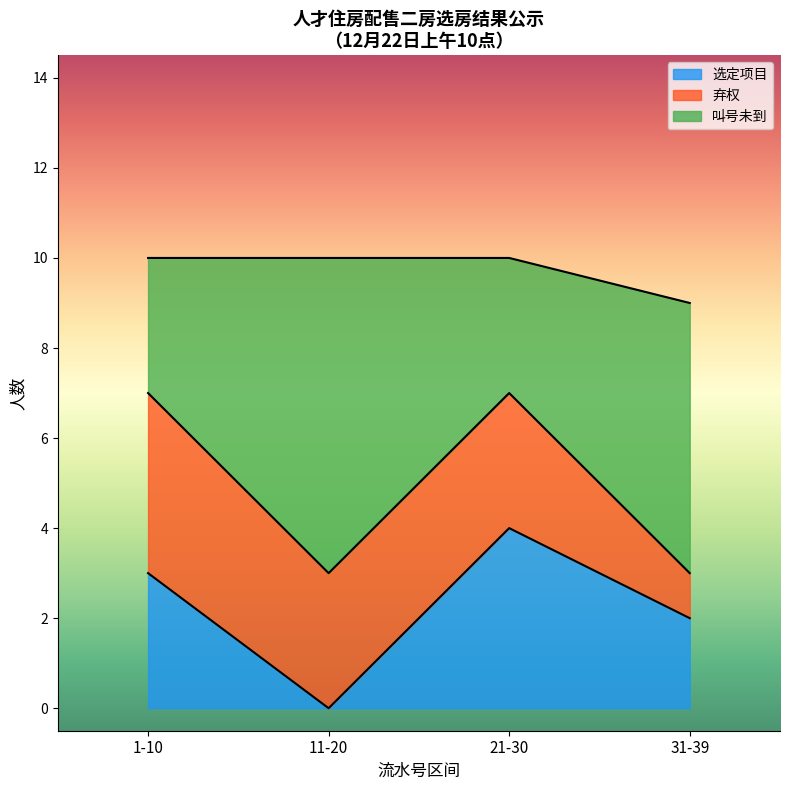

What is the maximum value for 选定项目?

4